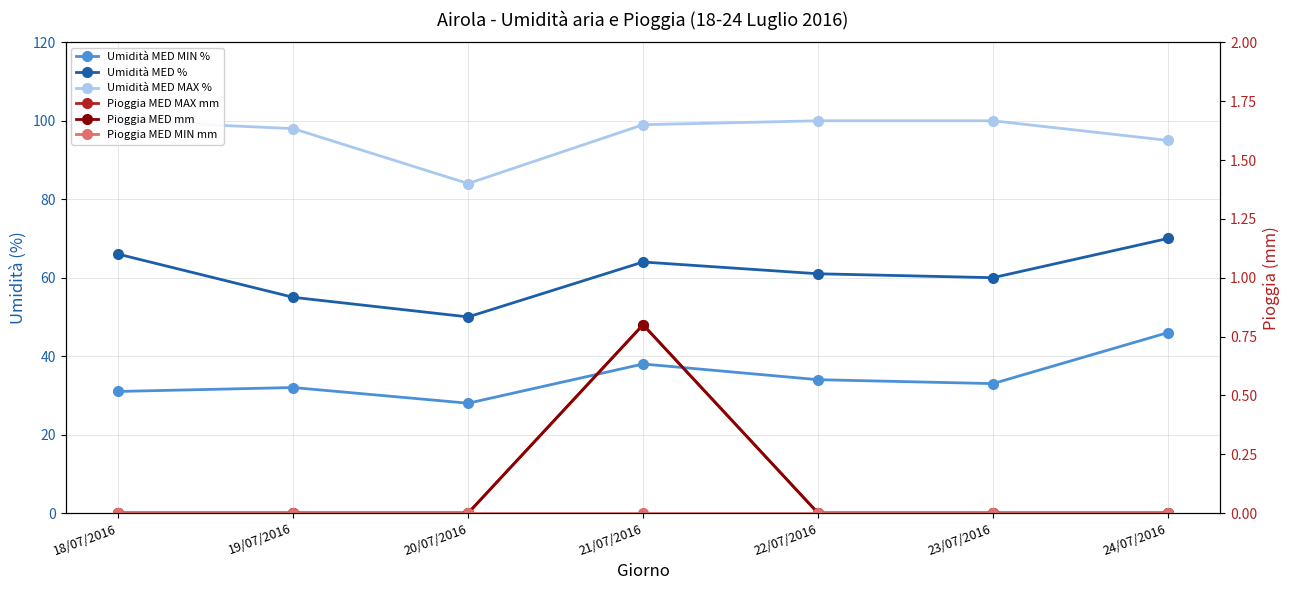

True or false: Umidità MED MIN % and Pioggia MED MAX mm intersect in this chart.

False